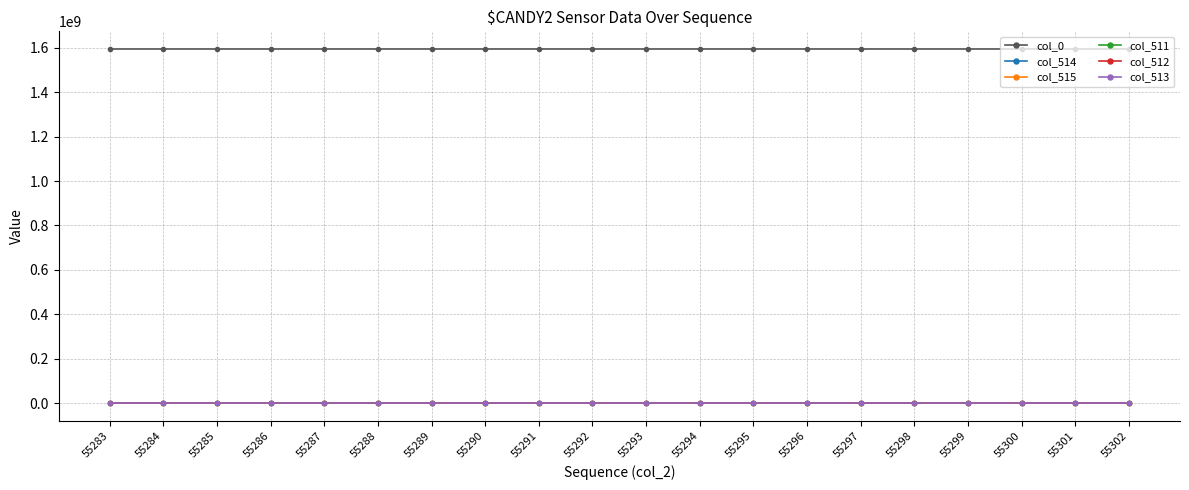

True or false: col_0 and col_515 intersect in this chart.

False